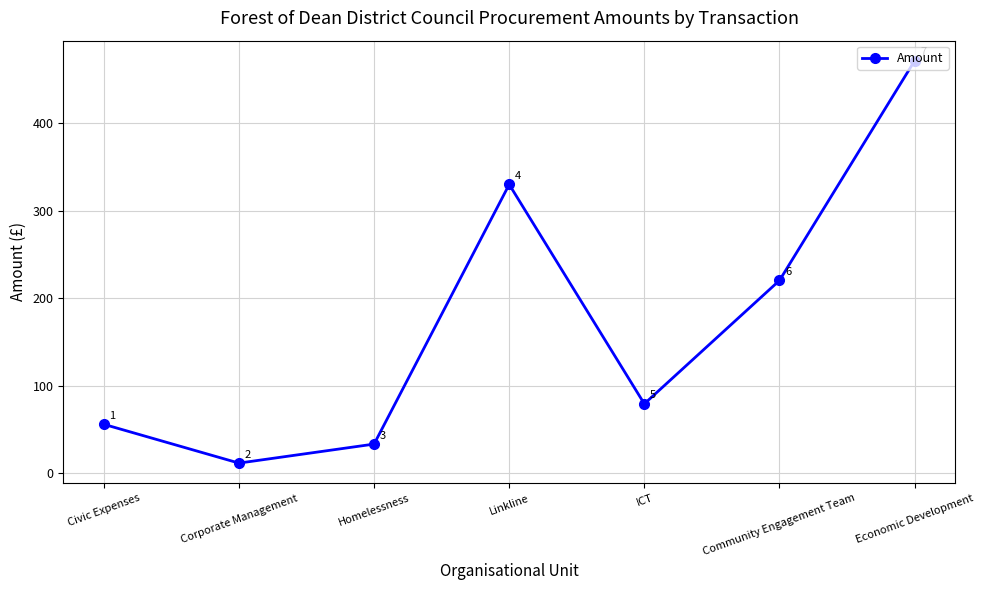

How many interior local valleys (lower than both neighbors) does the data have?

2